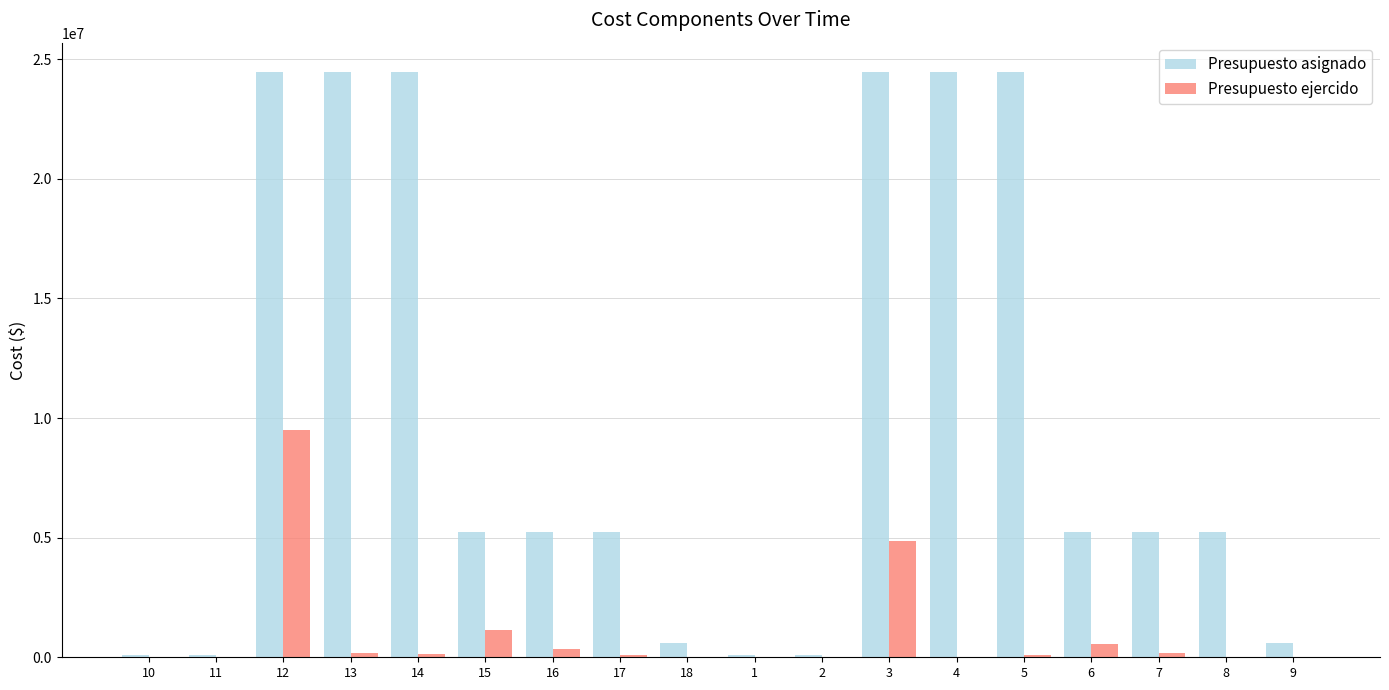

Between 14 and 6, which series saw the biggest shift?

Presupuesto asignado